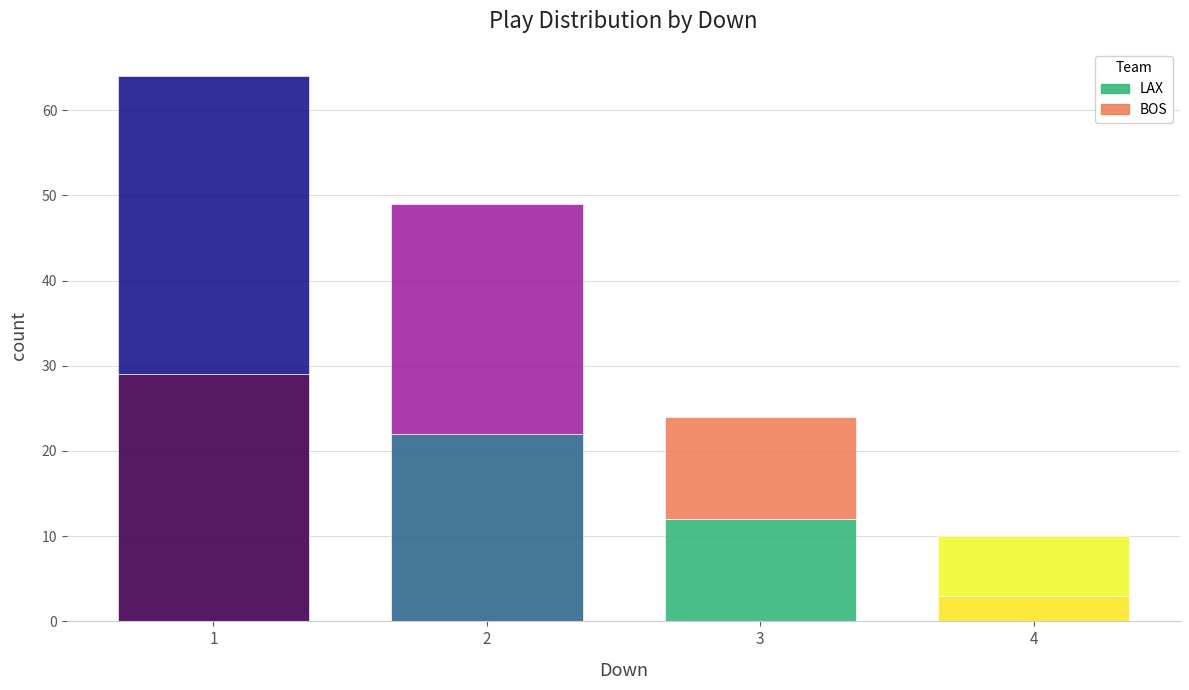

Reading left to right, what are the values for LAX?

29	22	12	3